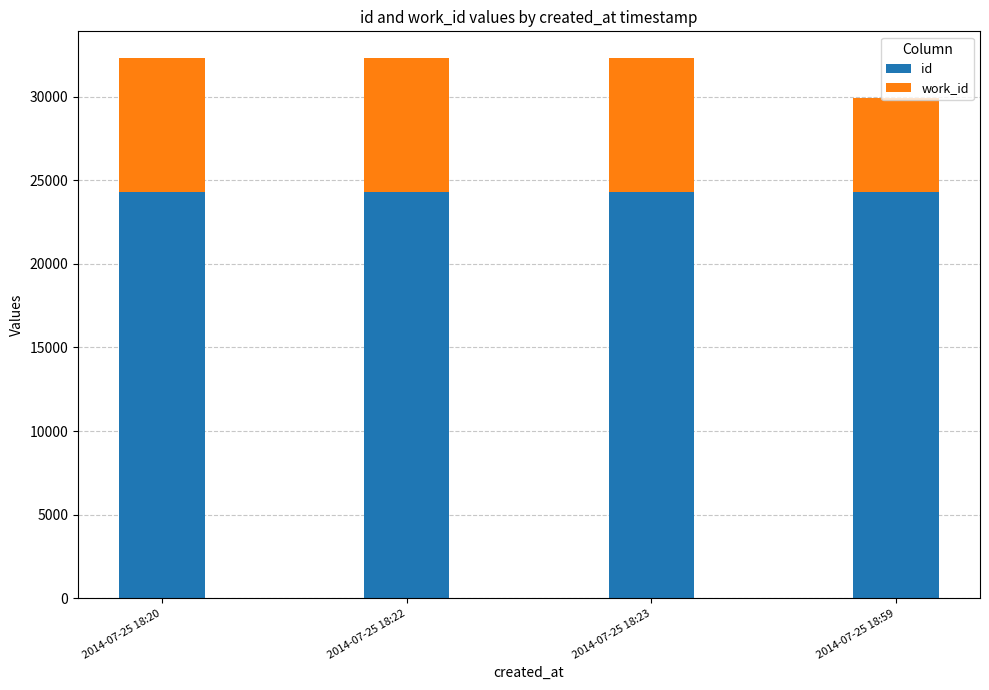

Are the bars horizontal?

No